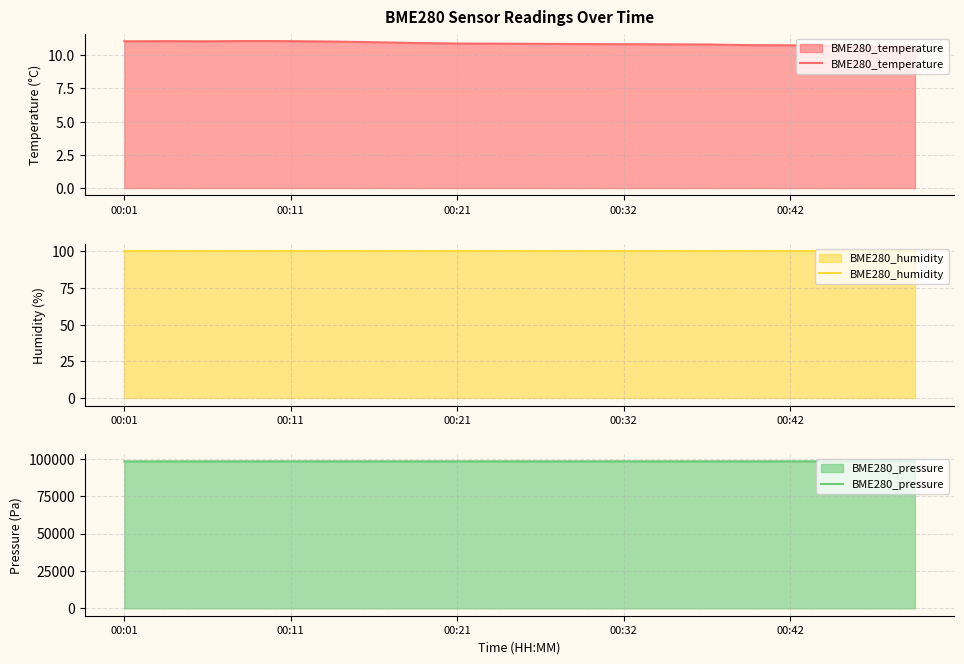

What is the highest value of the BME280_temperature series?

11.1